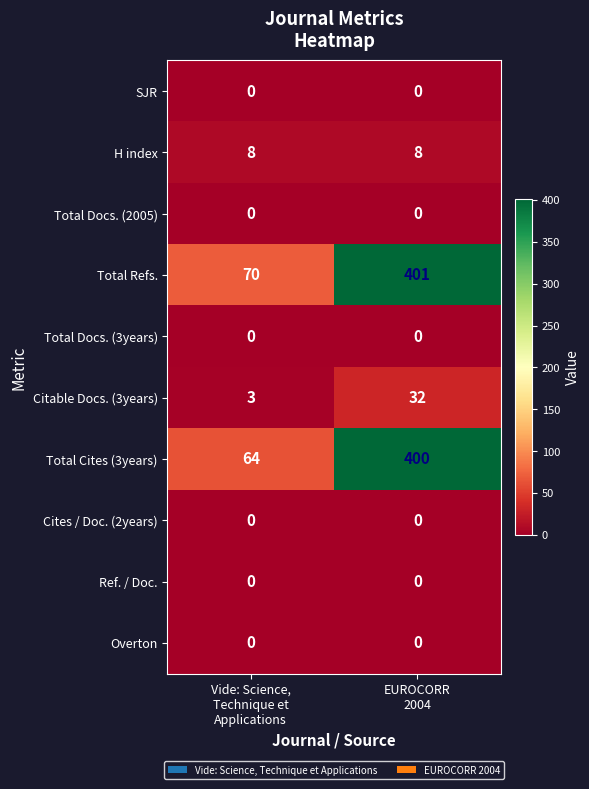

Reading left to right, transcribe all the data shown in this chart.

SJR: 0	0
H index: 8	8
Total Docs. (2005): 0	0
Total Refs.: 70	401
Total Docs. (3years): 0	0
Citable Docs. (3years): 3	32
Total Cites (3years): 64	400
Cites / Doc. (2years): 0	0
Ref. / Doc.: 0	0
Overton: 0	0